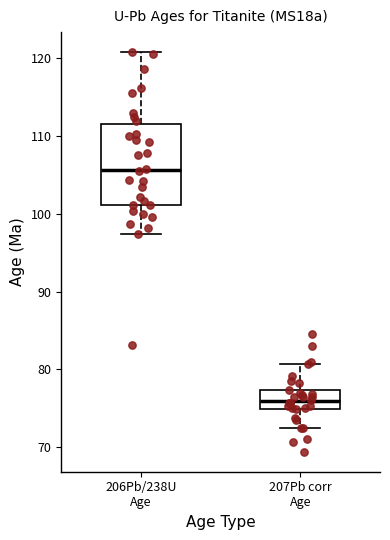

Reading left to right, transcribe this box plot: for each box, give where its median line is, the range the box spans, and where its two whiskers end, as read against the y-axis. The values are not printed on the chart, so give them approximately, as read against the axis.

206Pb/238U Age: median 106, box 101 to 112, whiskers 97 to 121
207Pb corr Age: median 76, box 75 to 77, whiskers 72 to 81